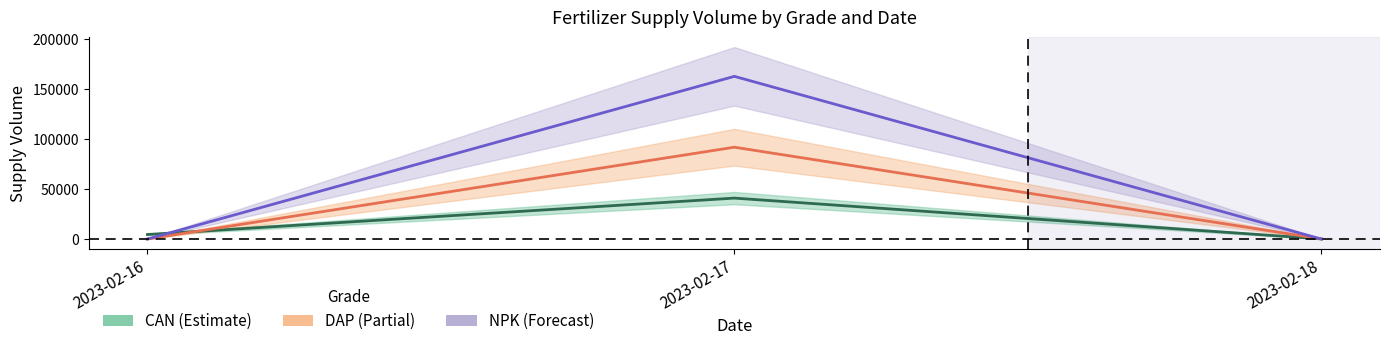

How many values in NPK are above zero?

1